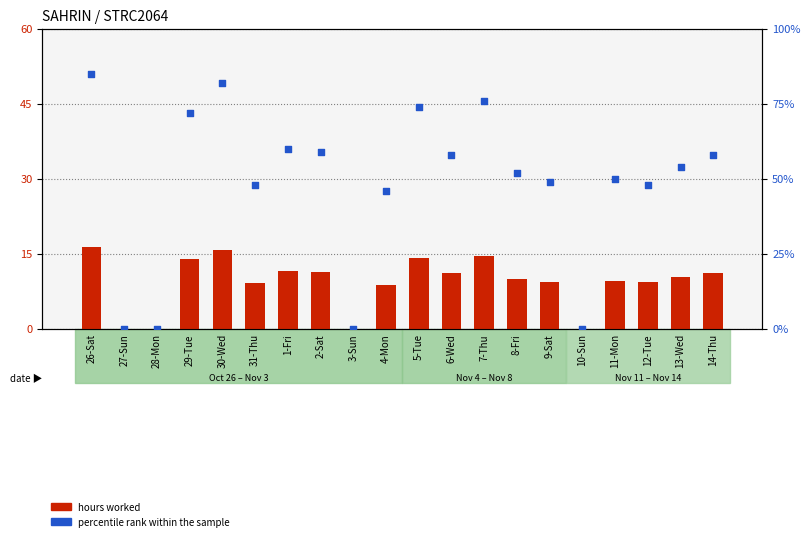

Which series reaches the maximum Y coordinate?

percentile rank within the sample